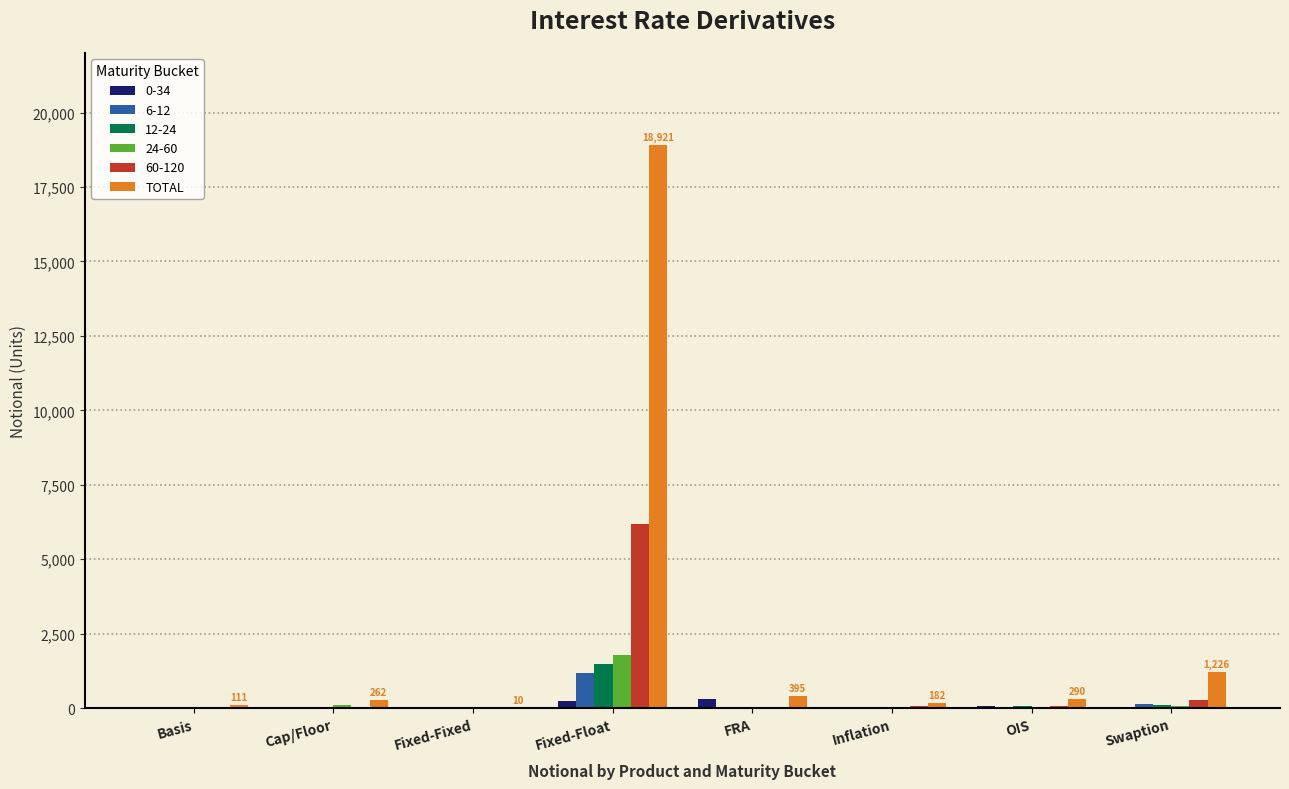

How many series are shown in this chart?

6